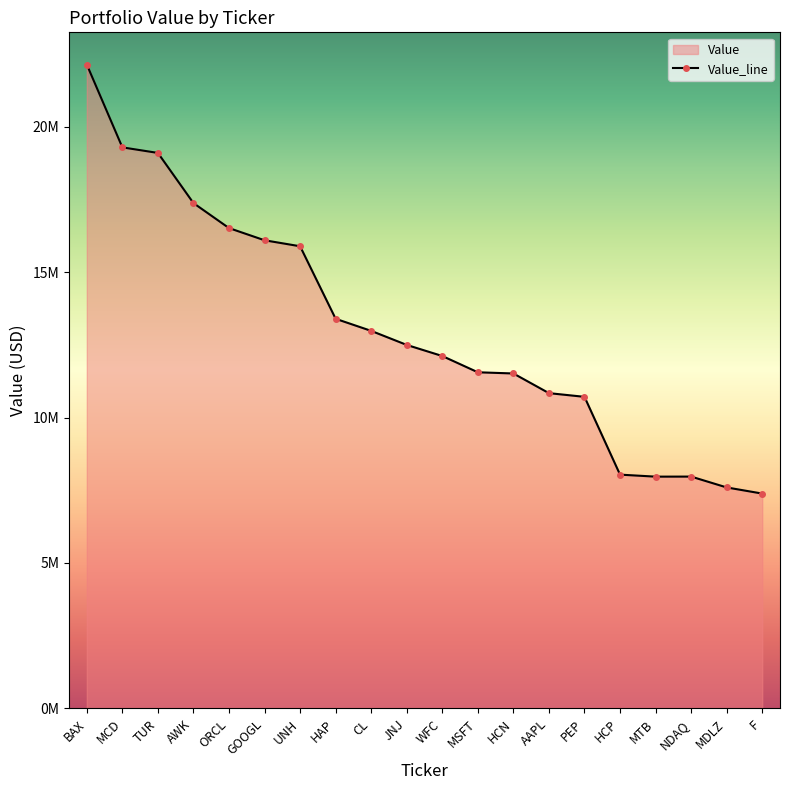

What position from the left is HCN?

13